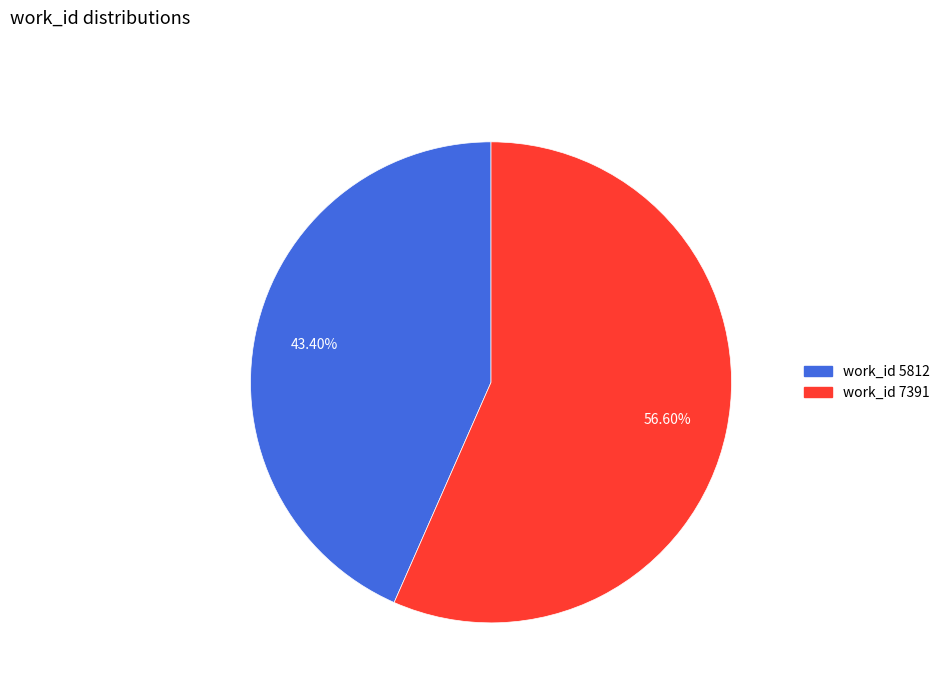

Is there any slice that represents more than half of the pie?

Yes